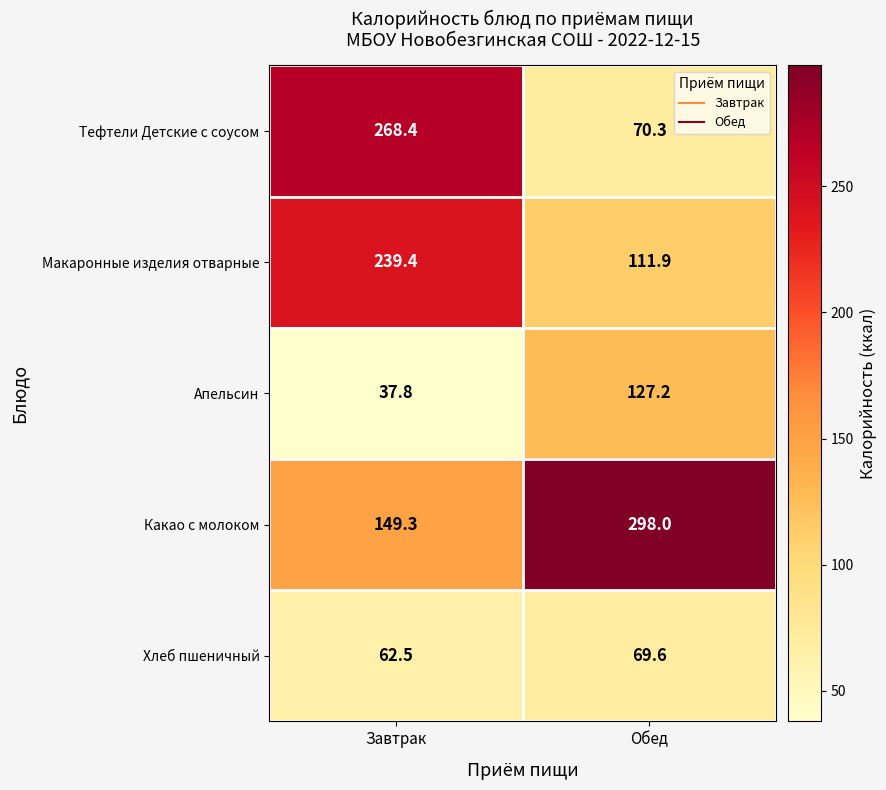

Which label corresponds to the smallest value in the chart?

Завтрак